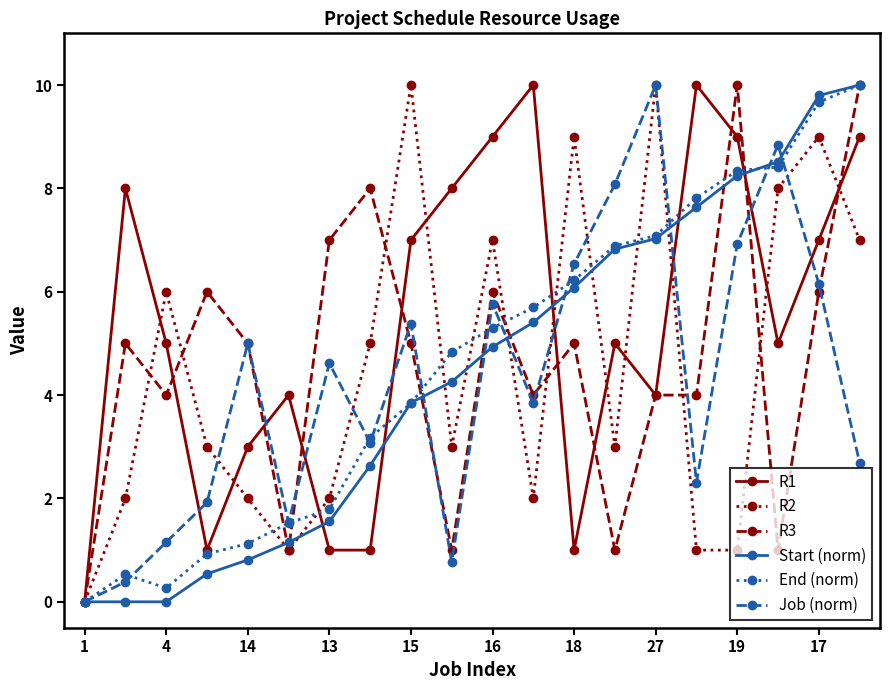

What is the maximum value for Start (norm)?

10.0